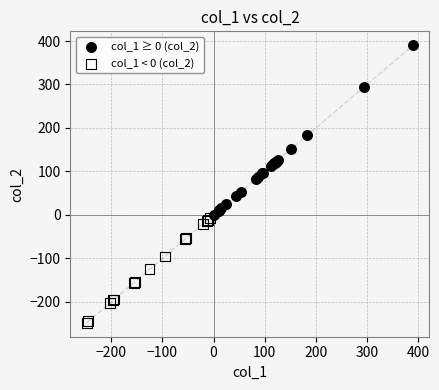

Which series contains the lowest Y value?

col_1 < 0 (col_2)